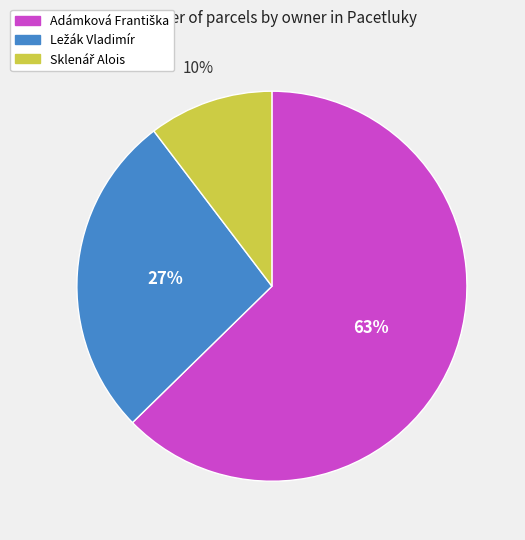

Is there any slice that represents more than half of the pie?

Yes